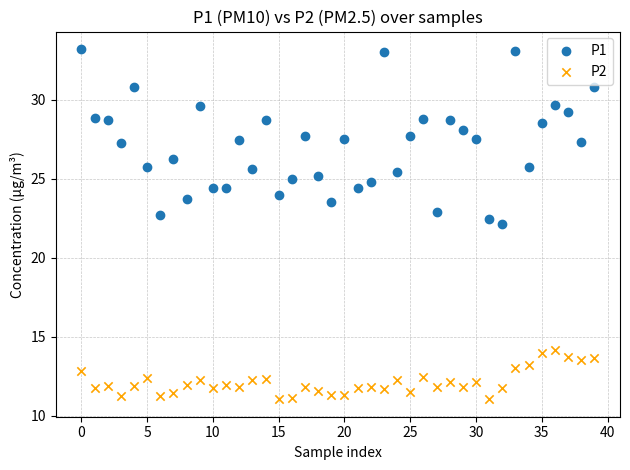

Which series contains the highest Y value?

P1